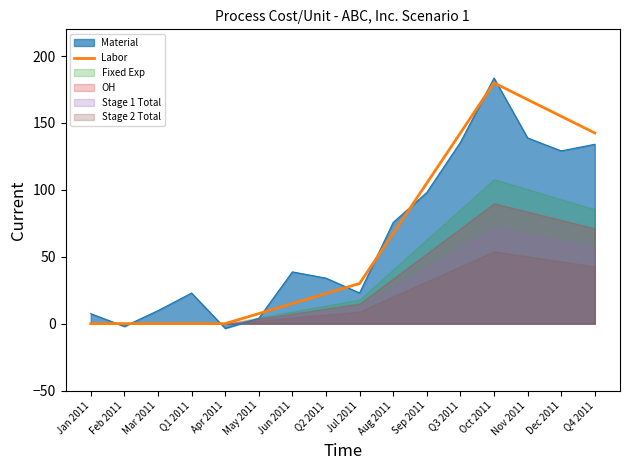

The Labor series shows 214.4 at Q4 2011. True or false?

False